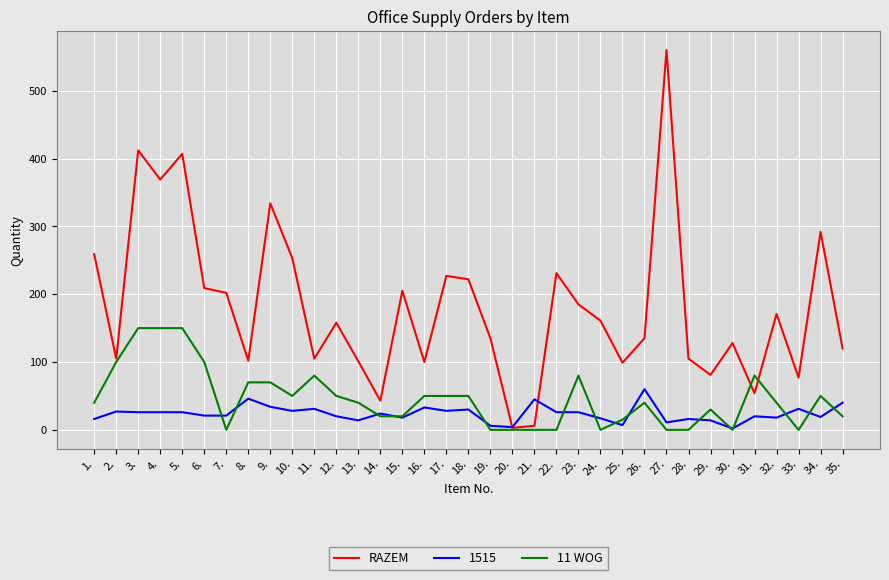

At which label does RAZEM first exceed 158?

1.